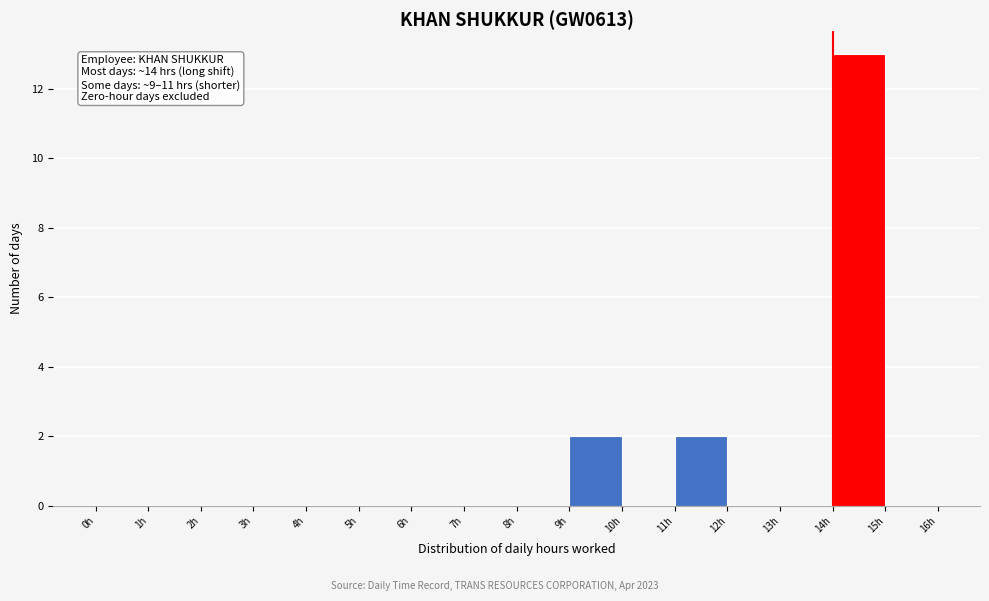

Over which range of the x-axis is the bar tallest?

14 to 15